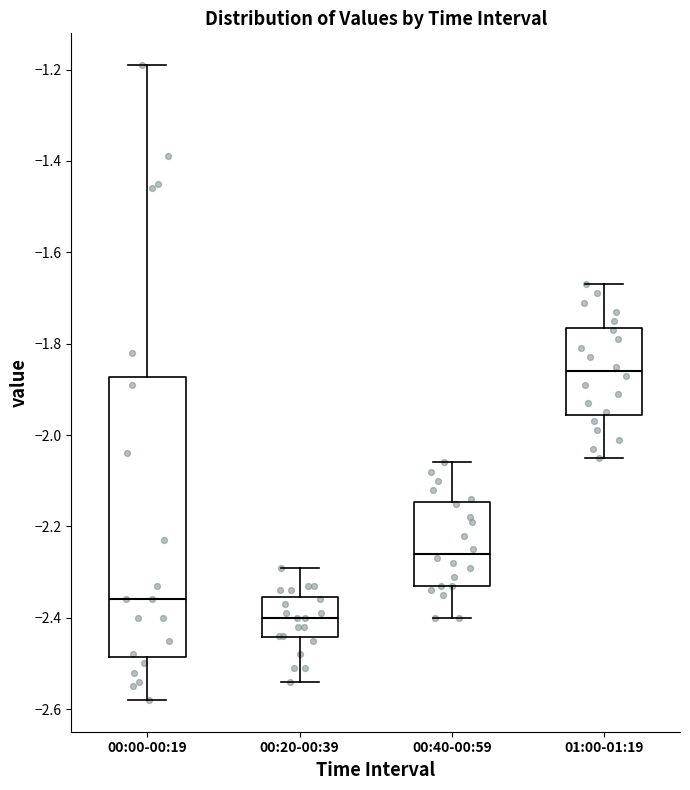

Reading left to right, transcribe this box plot: for each box, give where its median line is, the range the box spans, and where its two whiskers end, as read against the y-axis. The values are not printed on the chart, so give them approximately, as read against the axis.

00:00-00:19: median -2.36, box -2.48 to -1.88, whiskers -2.58 to -1.18
00:20-00:39: median -2.40, box -2.44 to -2.36, whiskers -2.54 to -2.28
00:40-00:59: median -2.26, box -2.32 to -2.14, whiskers -2.40 to -2.06
01:00-01:19: median -1.86, box -1.96 to -1.76, whiskers -2.04 to -1.66